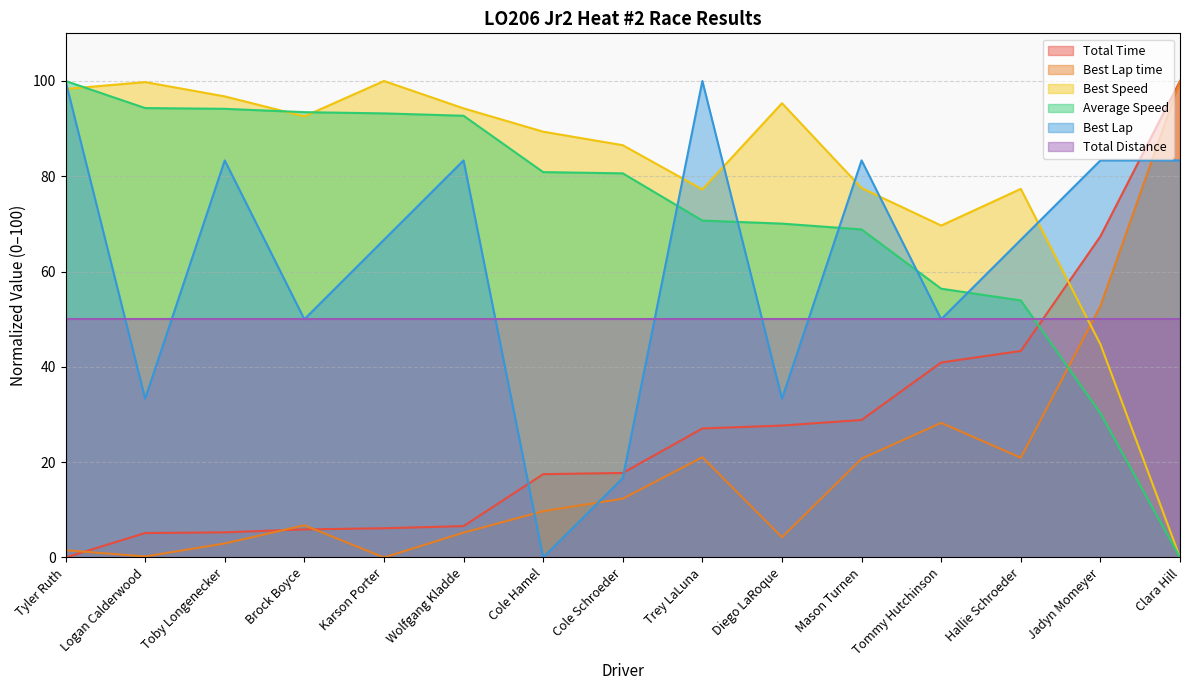

Count the number of data series in this chart.

6